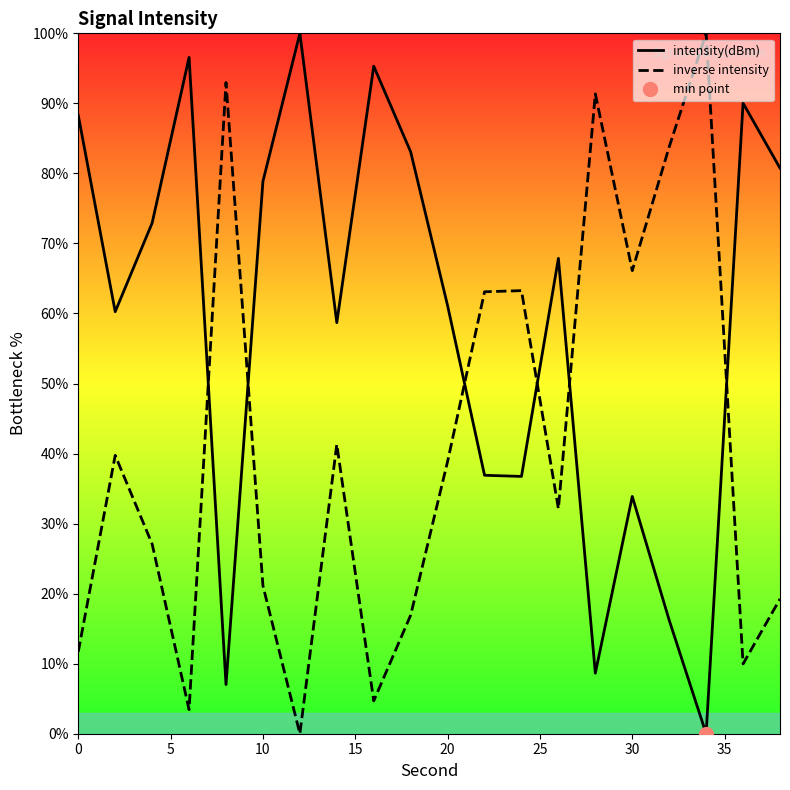

What is the maximum value shown in the chart?

100.0